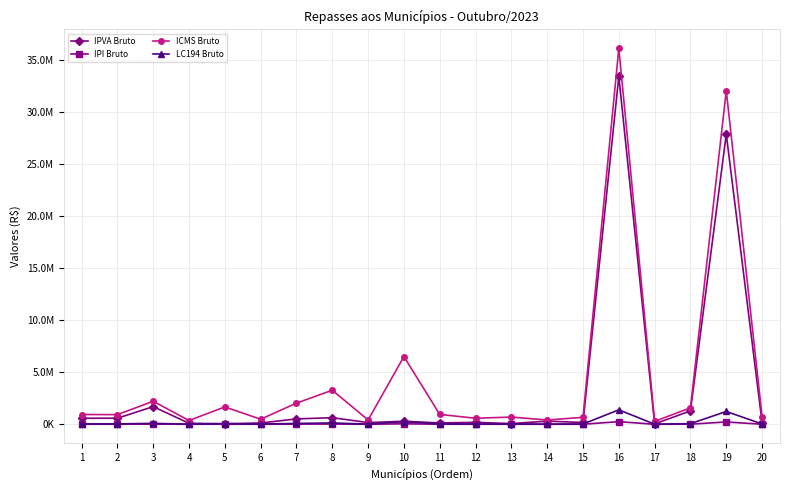

What is the average value of the IPI Bruto series?

32416.0